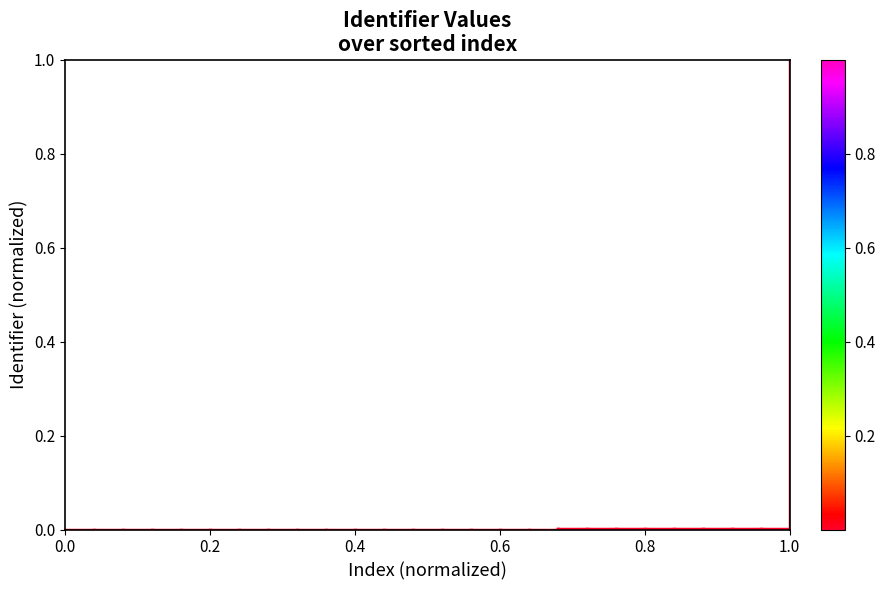

Which has a higher value, 0.0 or 0.2?

0.2